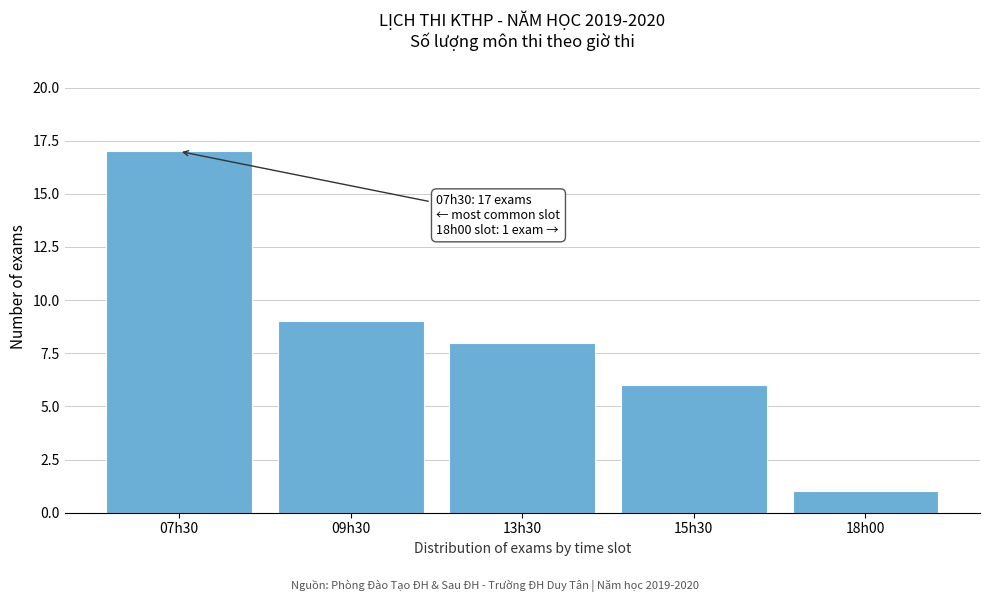

Reading right to left, what are all the values shown in this chart?

1	6	8	9	17